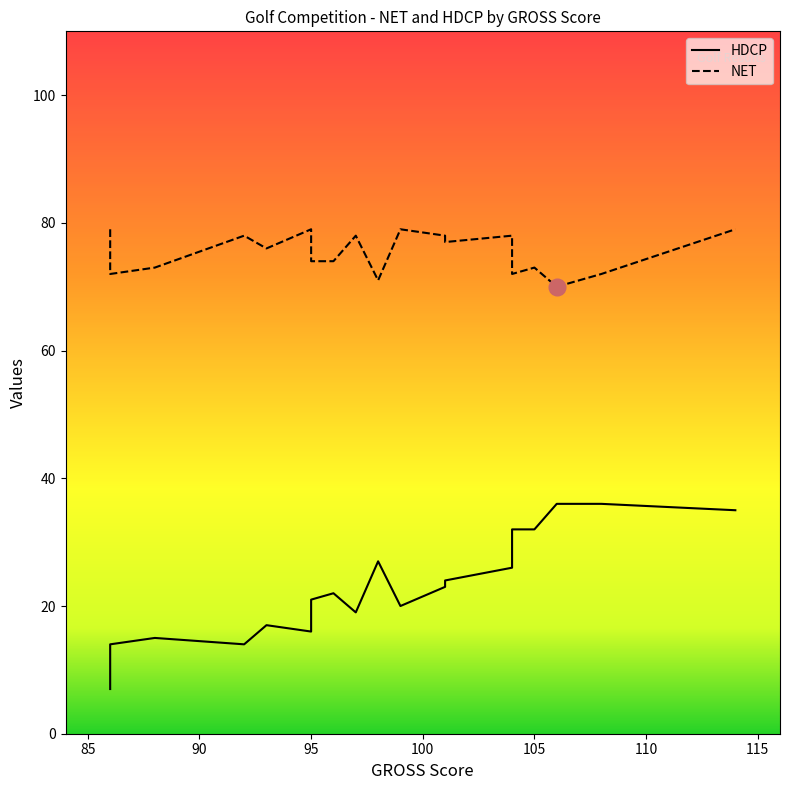

What is the label of the 1st point from the right?

114